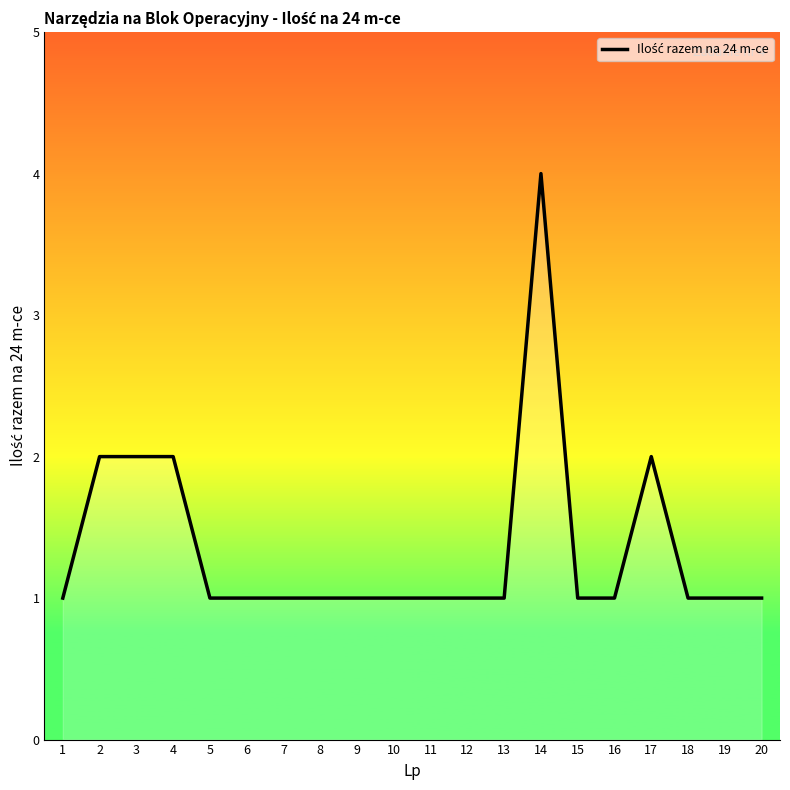

What is the greatest value displayed?

4